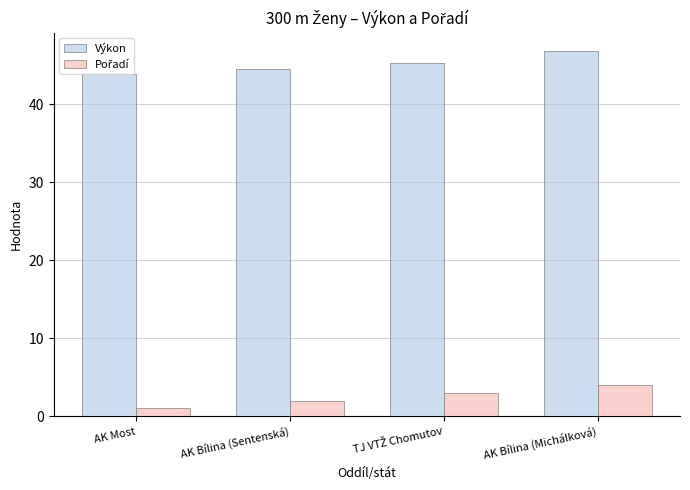

What is the total value across all series at AK Most?

44.9